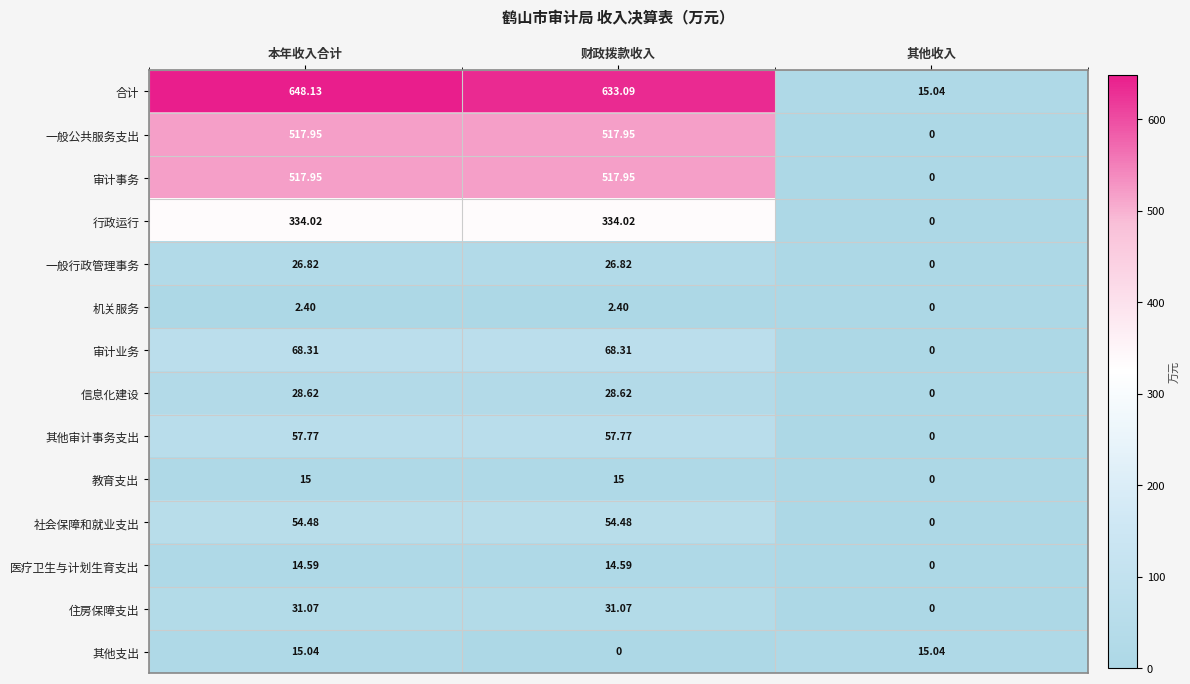

Where does the 社会保障和就业支出 series first go above 54?

本年收入合计